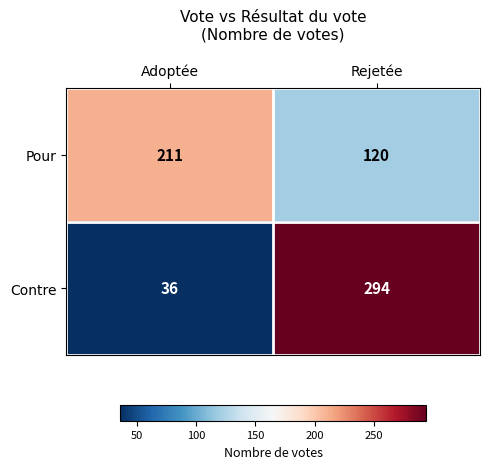

What is the sum of the Pour values at Adoptée and Rejetée?

331